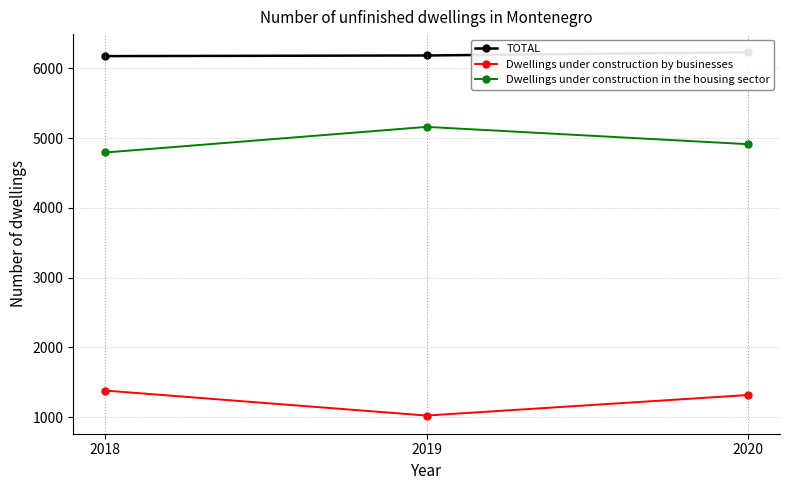

The TOTAL series shows 6183 at 2019. True or false?

True